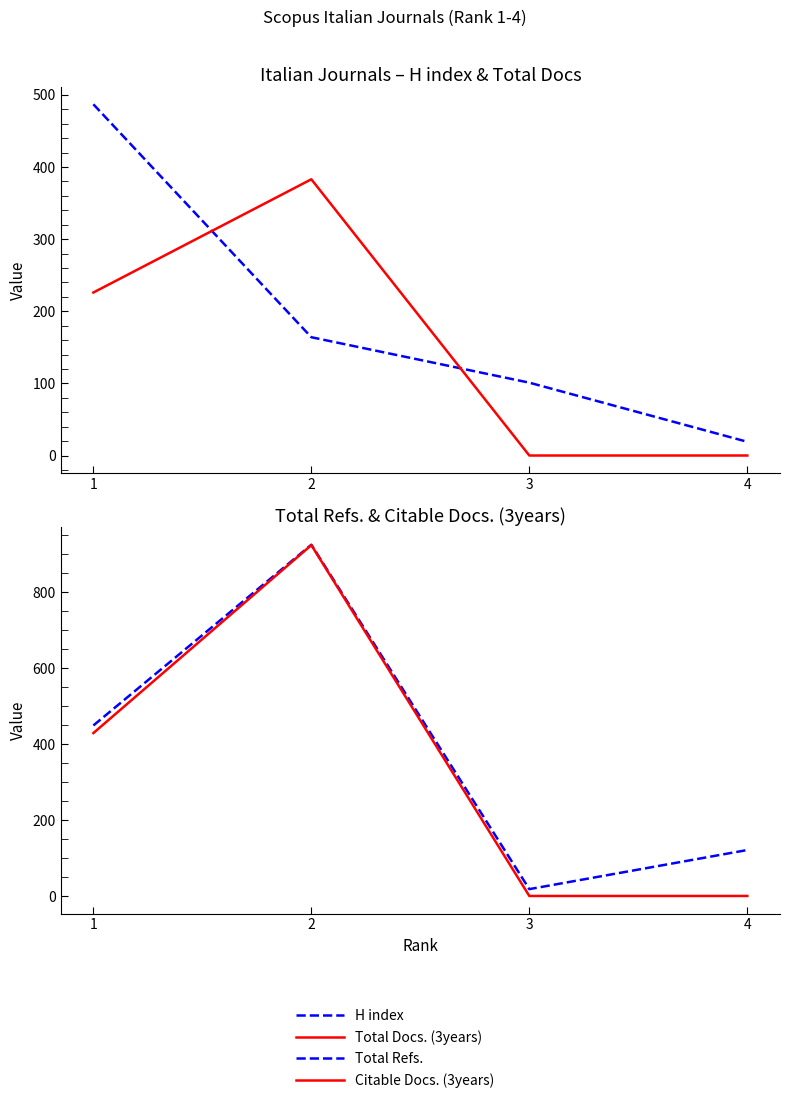

What is the maximum value shown in the chart?

925